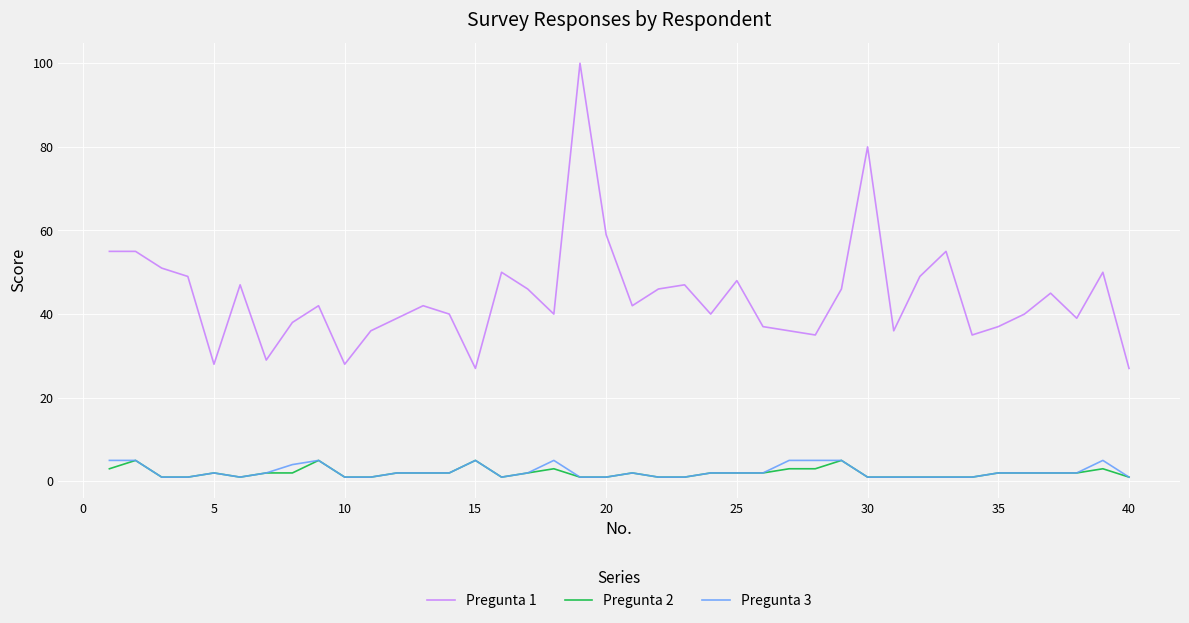

What is the average value of the Pregunta 1 series?

44